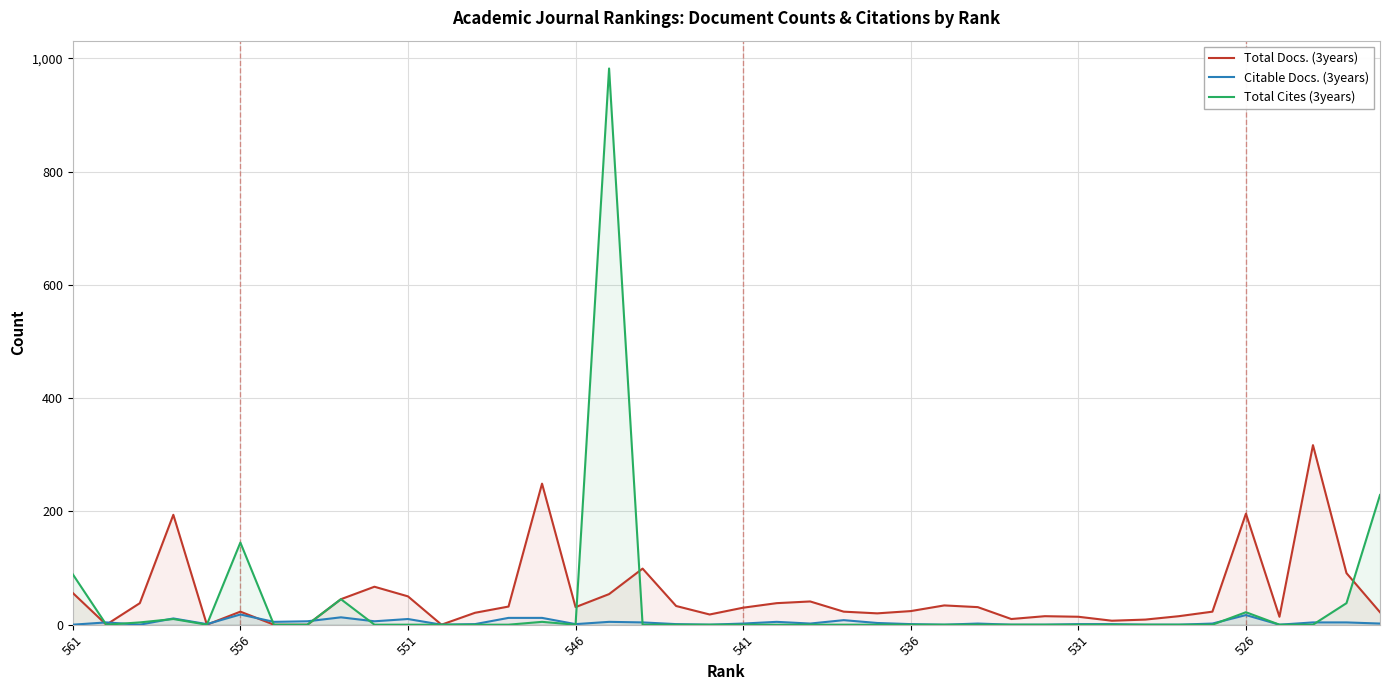

True or false: Citable Docs. (3years) and Total Docs. (3years) intersect in this chart.

True